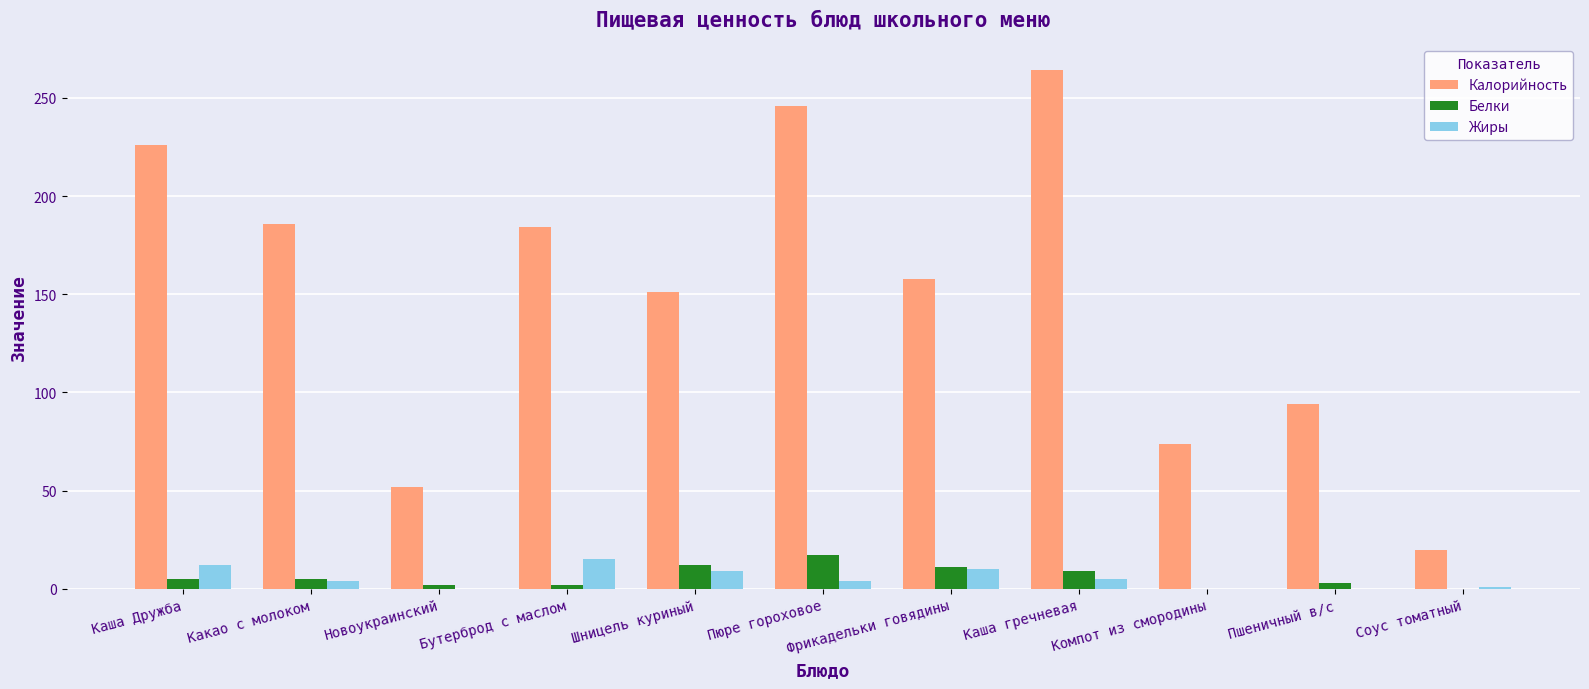

At which label is Калорийность closest to 142?

Шницель куриный